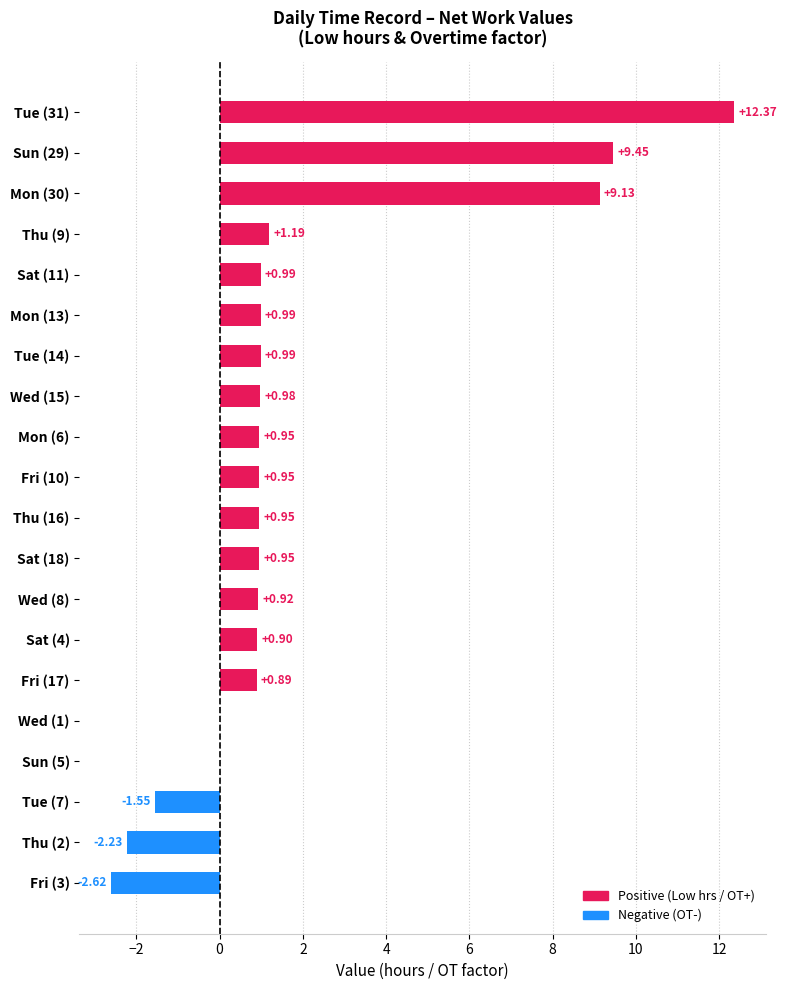

What is the change in value from Tue (7) to Thu (2)?

-0.7